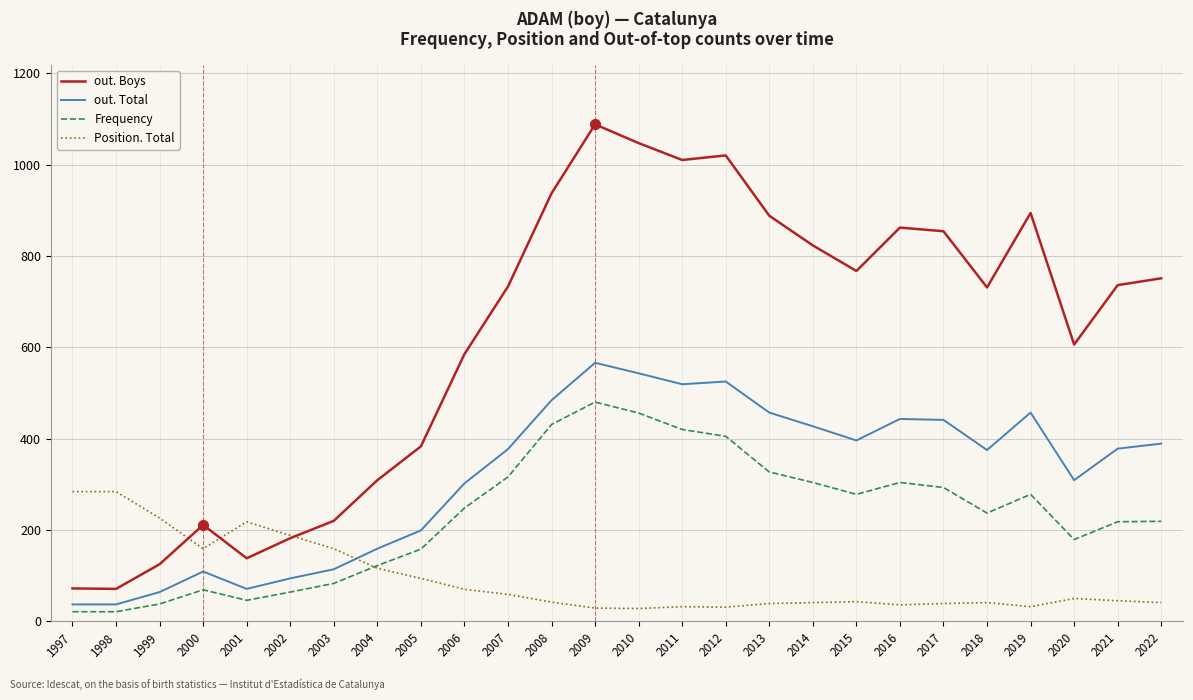

What is the difference between the maximum and second lowest values in the Position. Total series?

255